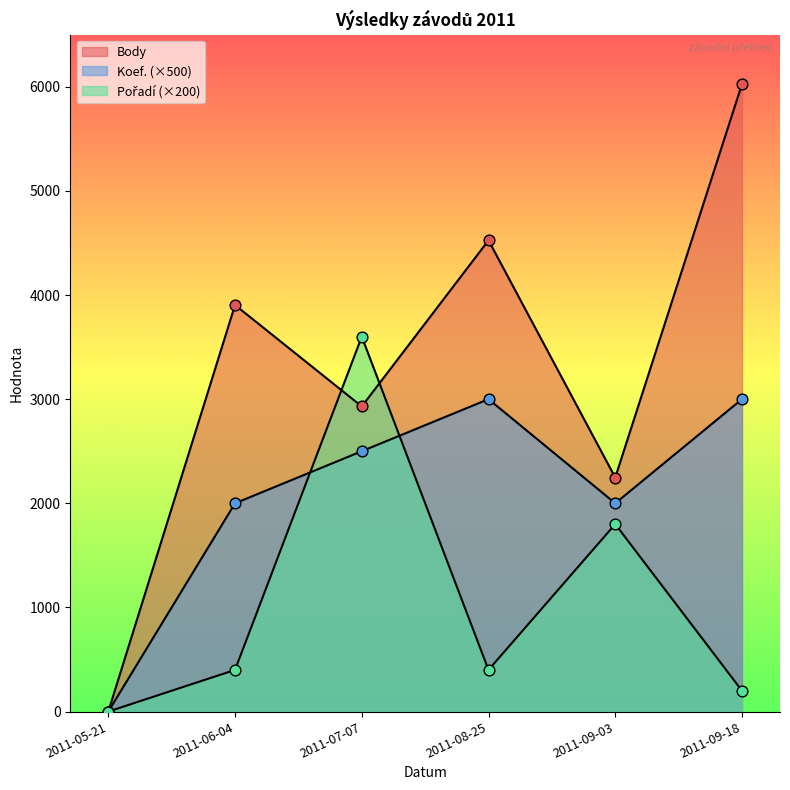

At which category is the sum across all series the highest?

2011-09-18